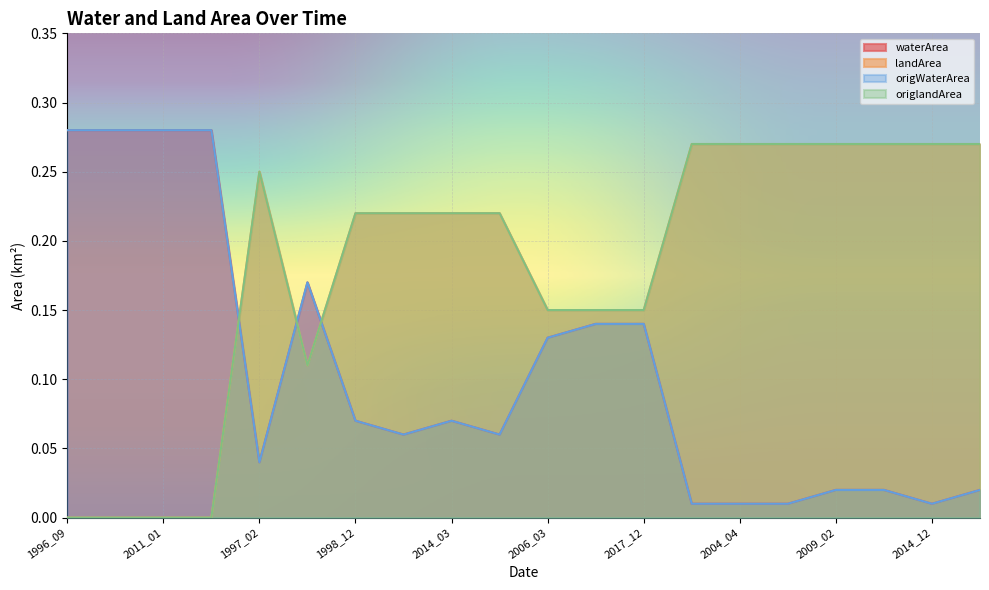

At which category does origlandArea reach its first local valley?

2011_04